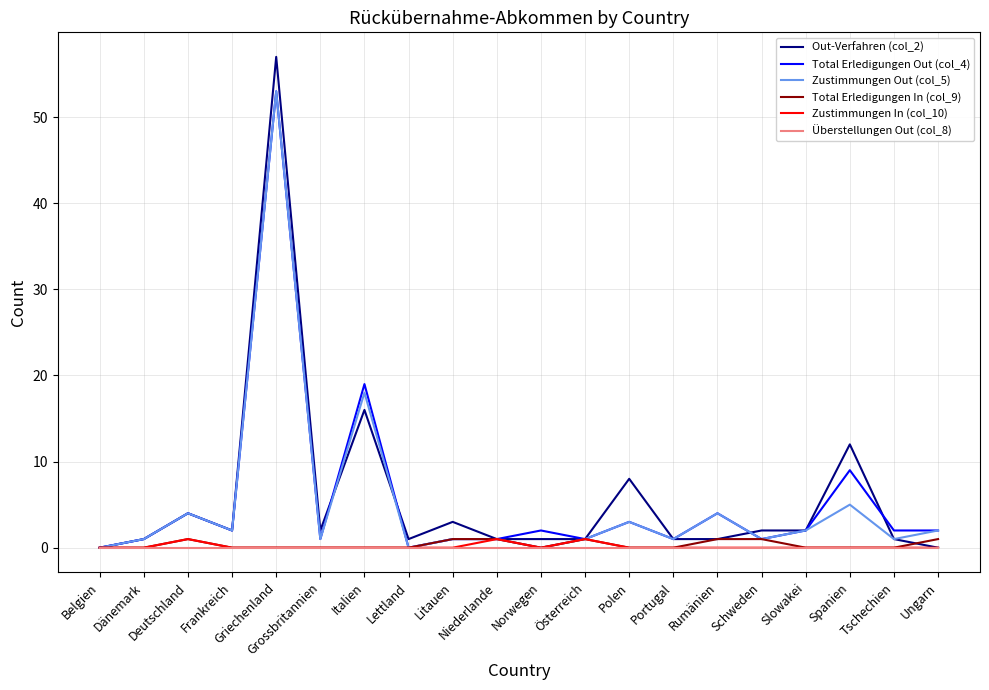

Between Belgien and Tschechien, which series saw the biggest shift?

Total Erledigungen Out (col_4)